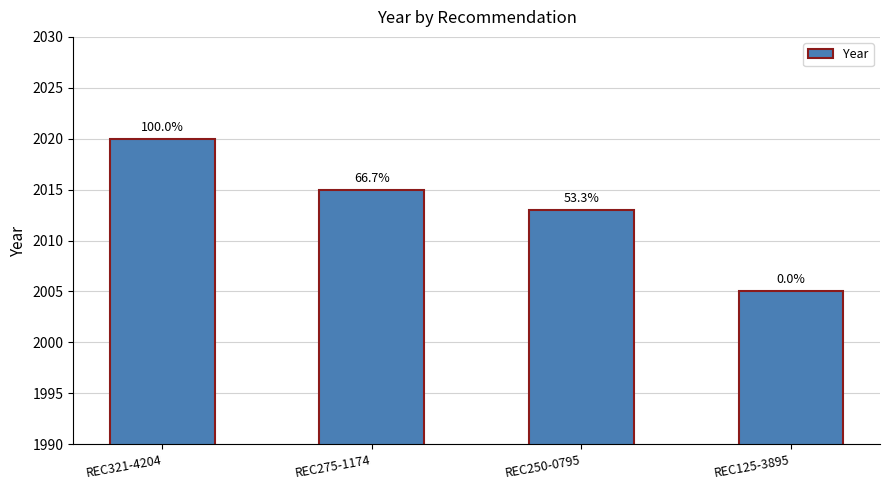

How many bars are there in total?

4